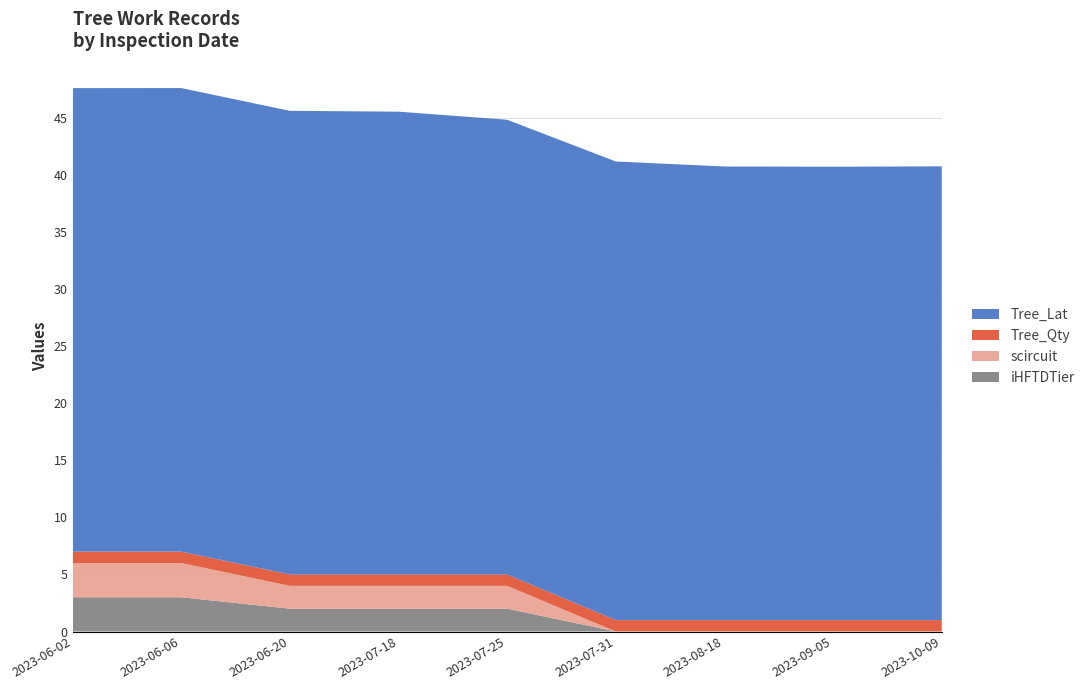

Reading left to right, what are all the values shown in this chart?

Tree_Lat: 40.6	40.6	40.6	40.5	39.8	40.2	39.7	39.7	39.8
scircuit: 3.0	3.0	2.0	2.0	2.0	0.0	0.0	0.0	0.0
Tree_Qty: 1.0	1.0	1.0	1.0	1.0	1.0	1.0	1.0	1.0
iHFTDTier: 3.0	3.0	2.0	2.0	2.0	0.0	0.0	0.0	0.0